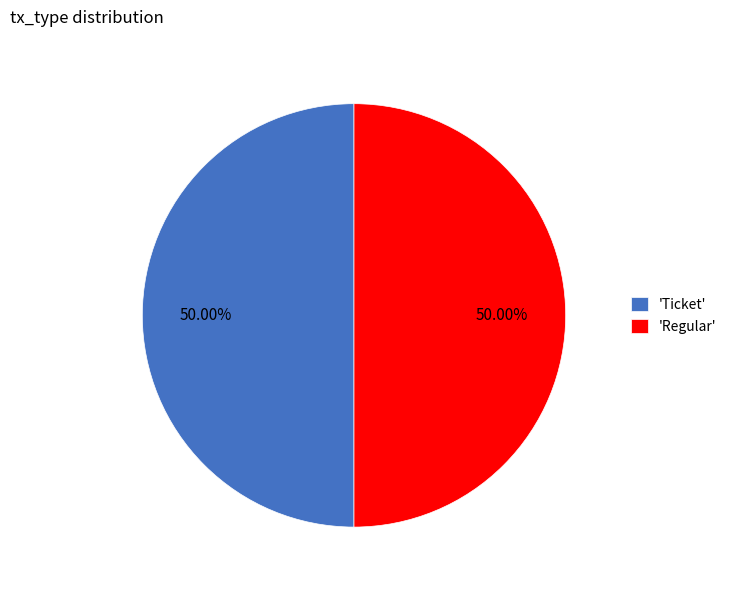

Is the sum of 'Ticket' and 'Regular' greater than half?

Yes